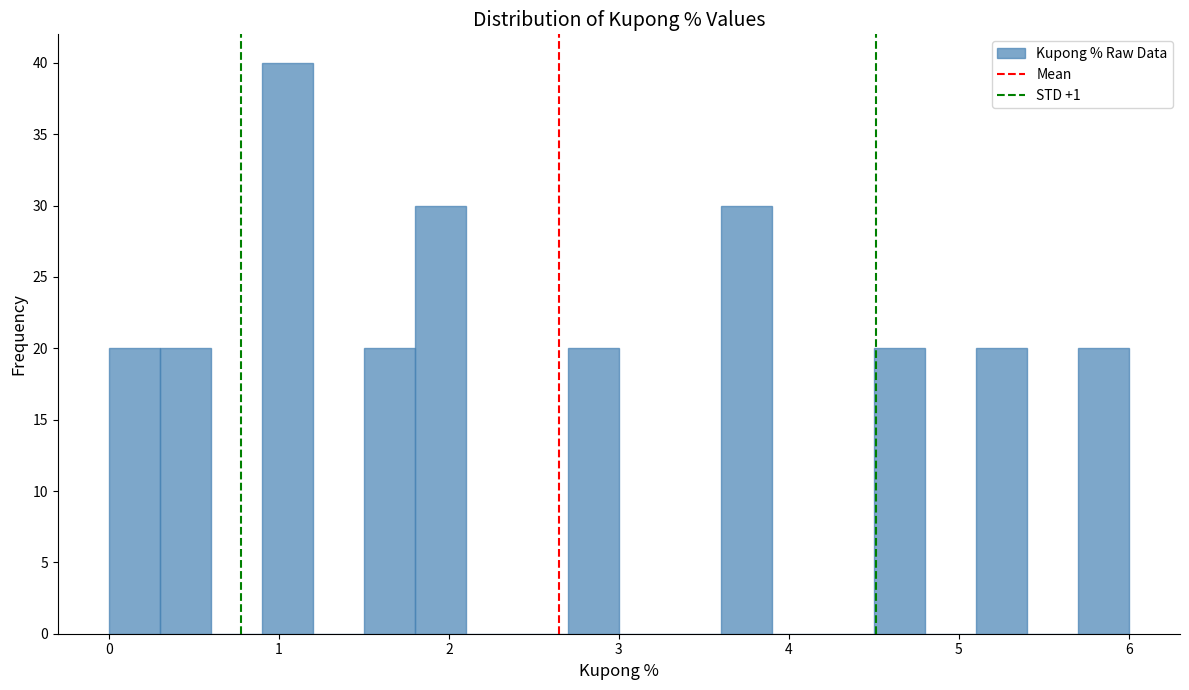

Around what value on the x-axis is the tallest bar? Give the approximate position of its centre, as read against the axis.

1.1